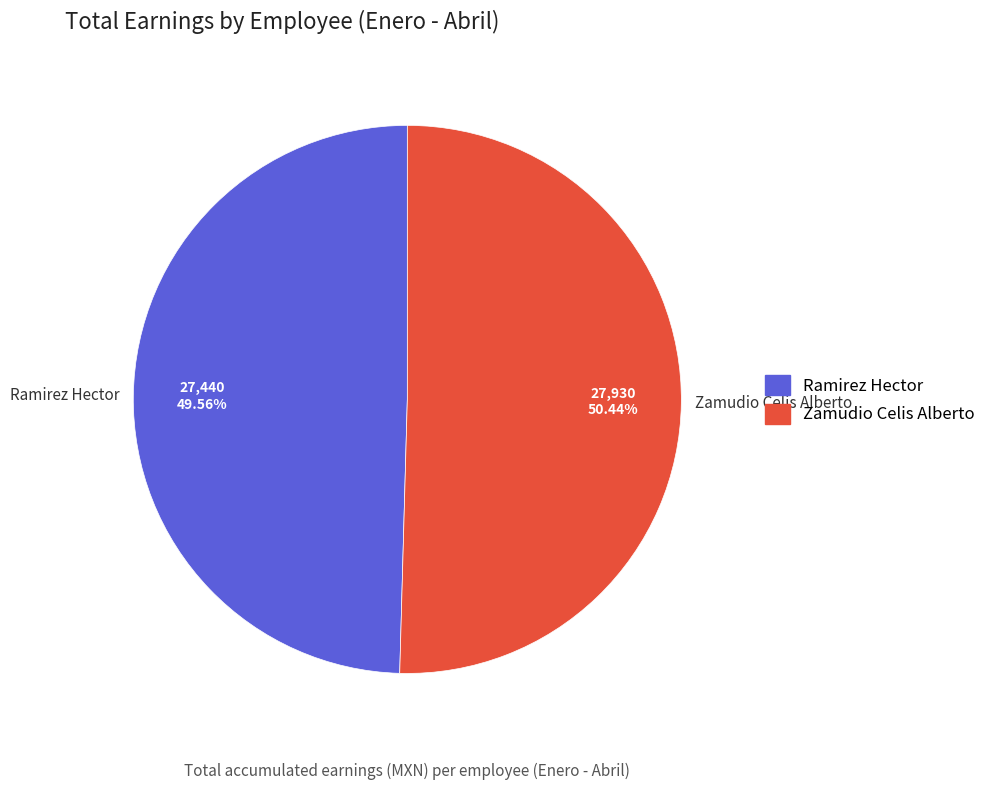

Between Zamudio Celis Alberto and Ramirez Hector, which is larger?

Zamudio Celis Alberto